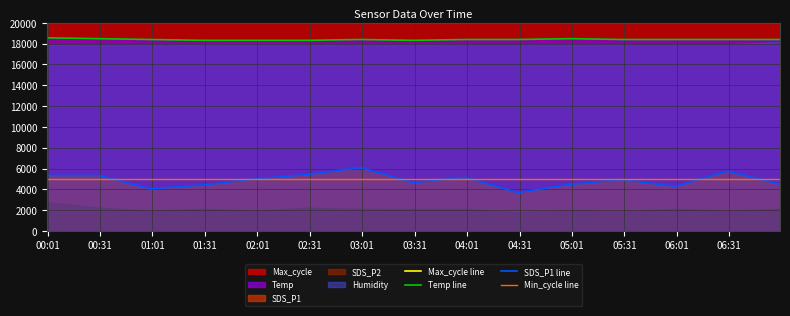

True or false: Temp line and SDS_P1 line intersect in this chart.

False